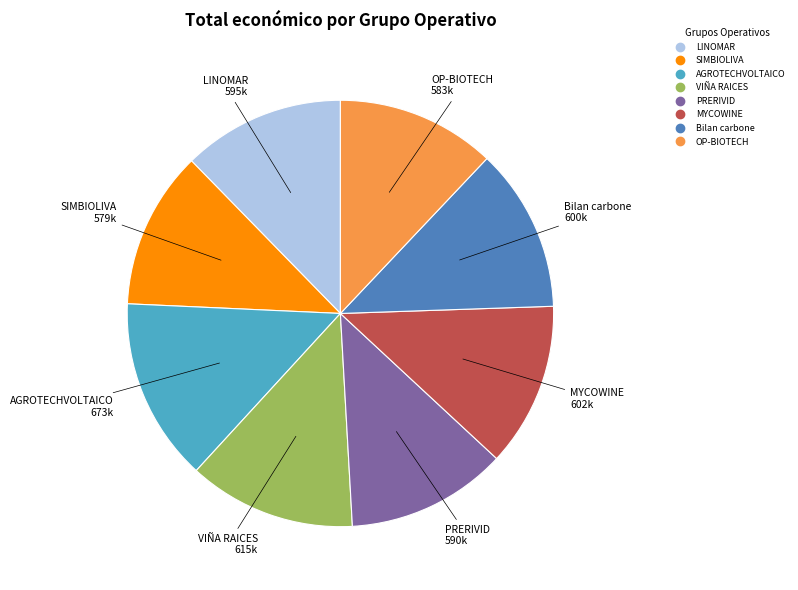

Which category has the biggest portion of the pie?

AGROTECHVOLTAICO